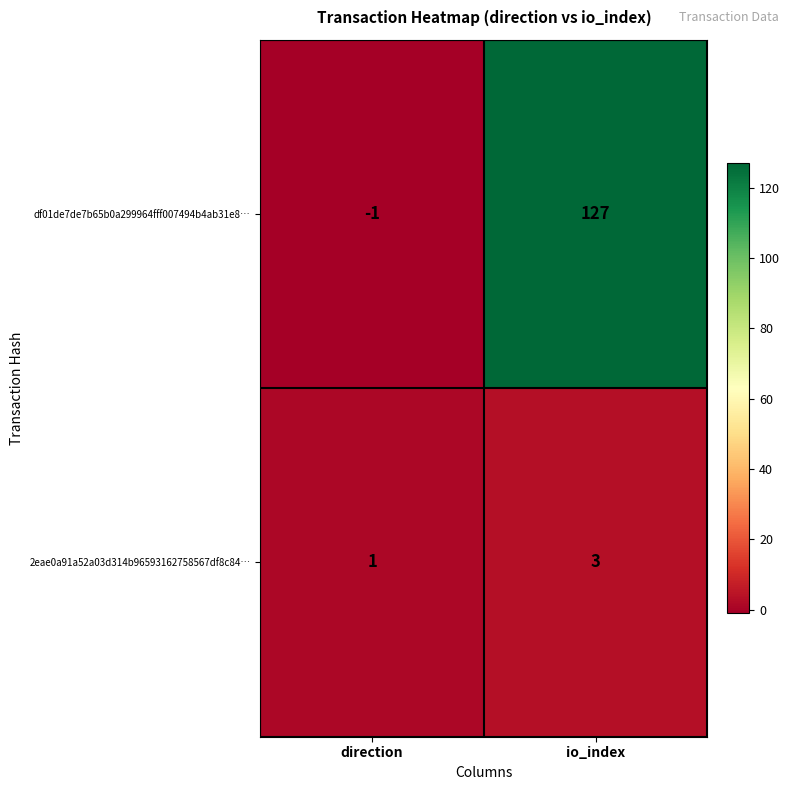

The df01de7de7b65b0a299964fff007494b4ab31e8… series shows 0 at direction. True or false?

False